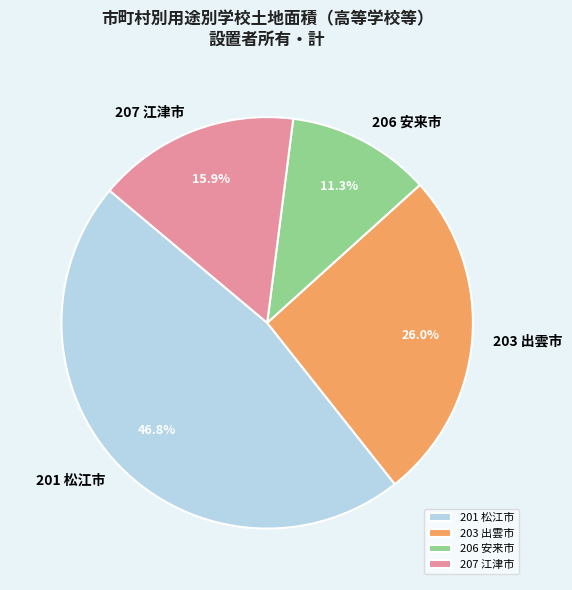

Rank the categories by value from highest to lowest.

201 松江市, 203 出雲市, 207 江津市, 206 安来市